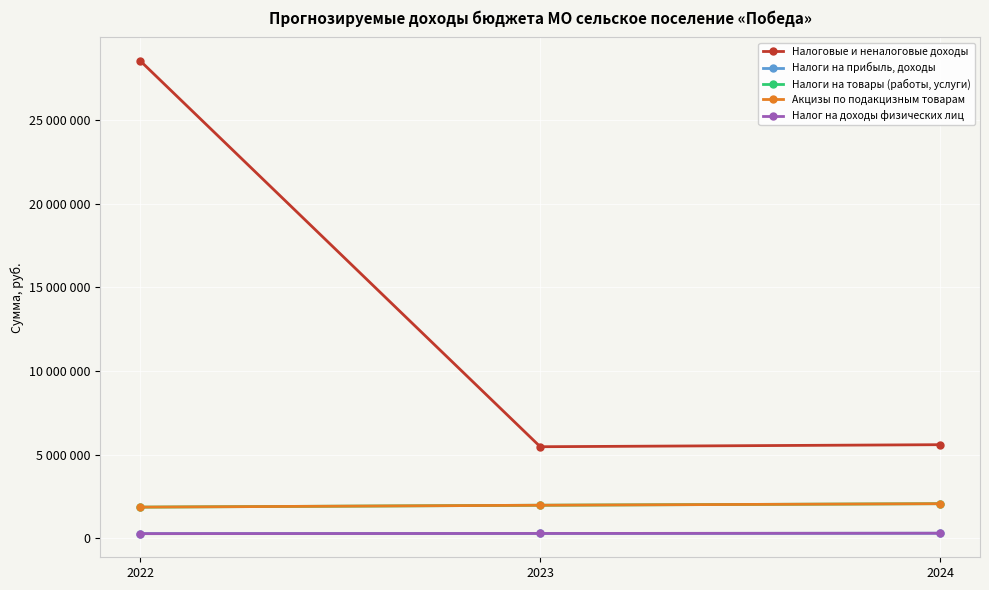

At 2023, list the series in order from largest to smallest.

Налоговые и неналоговые доходы, Налоги на товары (работы, услуги), Акцизы по подакцизным товарам, Налоги на прибыль, доходы, Налог на доходы физических лиц